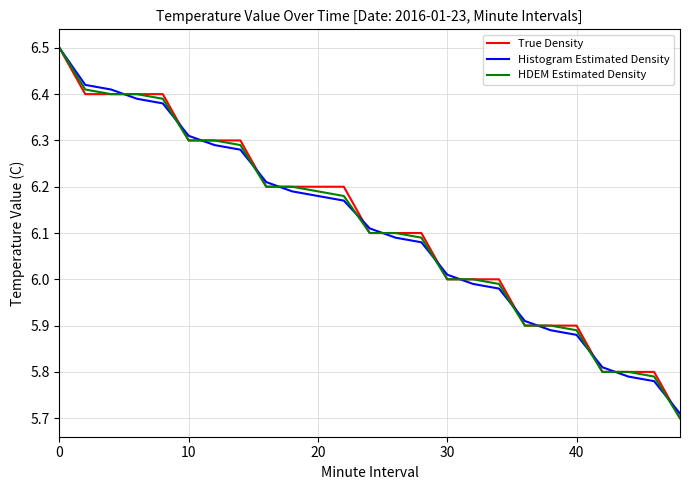

Does the chart display data point markers on the line(s)?

No